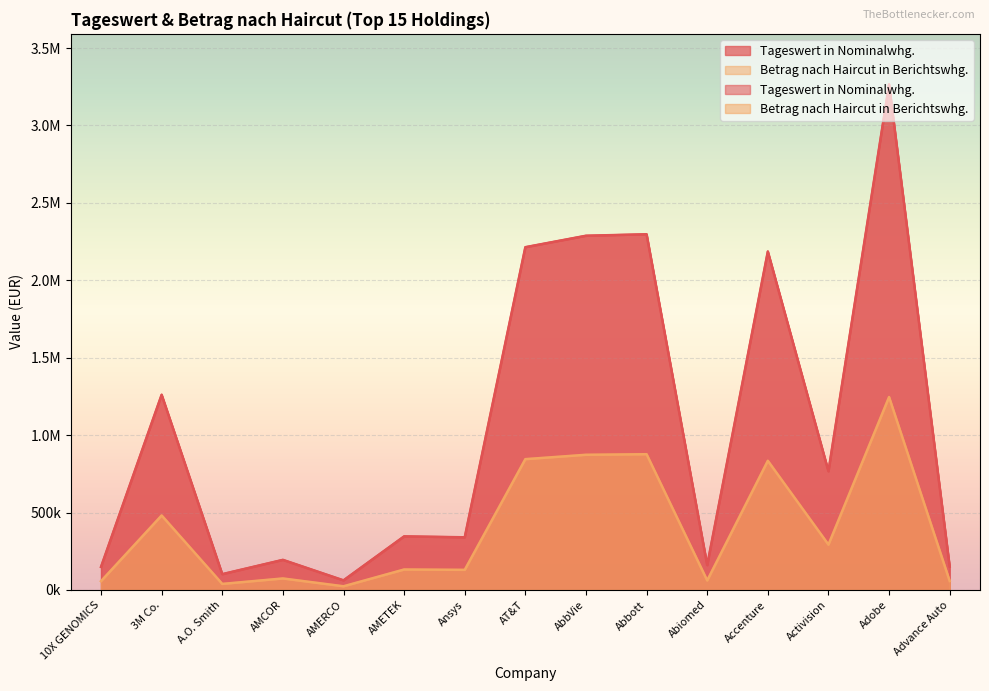

True or false: Betrag nach Haircut in Berichtswhg. has more than 1 interior local peaks.

True